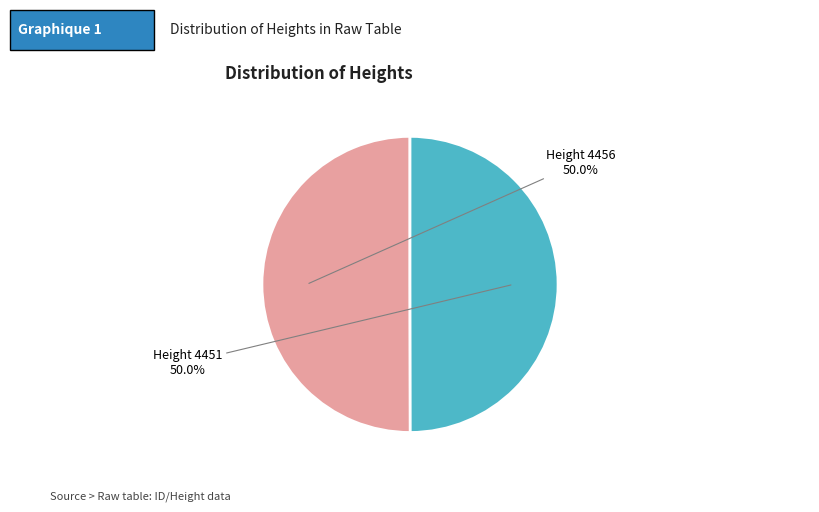

Is it true that Height 4451 is 50% of the pie?

True